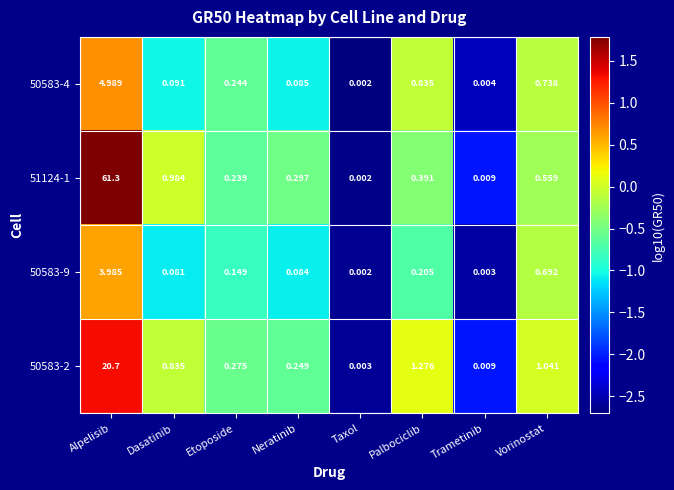

How many distinct data groups are displayed?

4